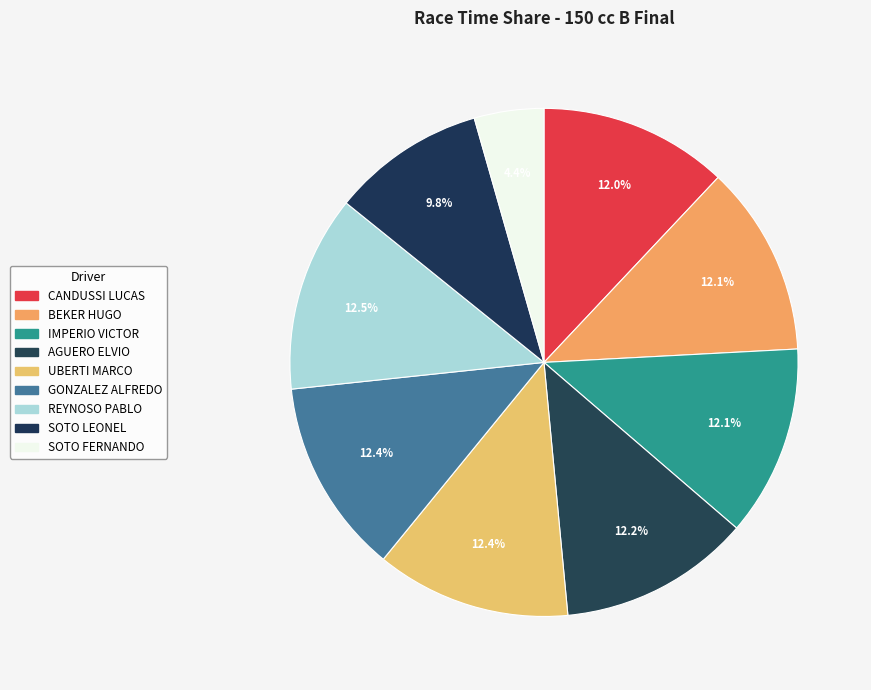

Between IMPERIO VICTOR and SOTO LEONEL, which is larger?

IMPERIO VICTOR